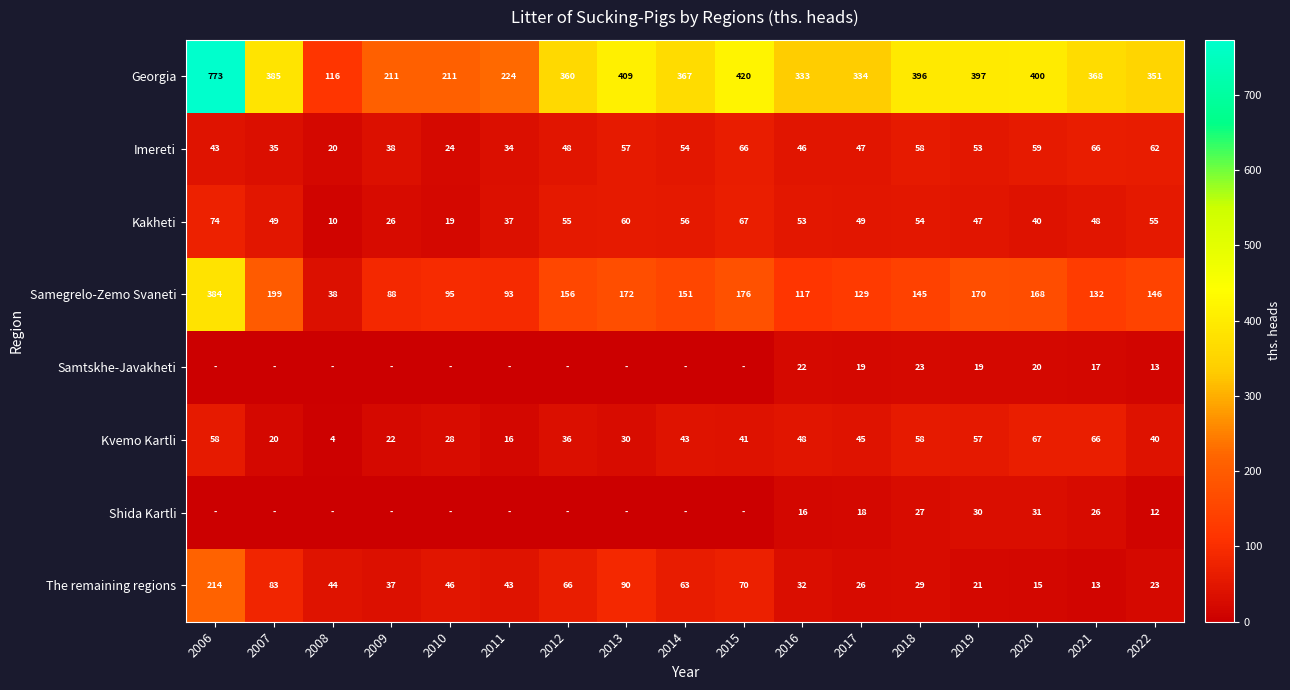

Where does the Kvemo Kartli series first go above 41?

2006